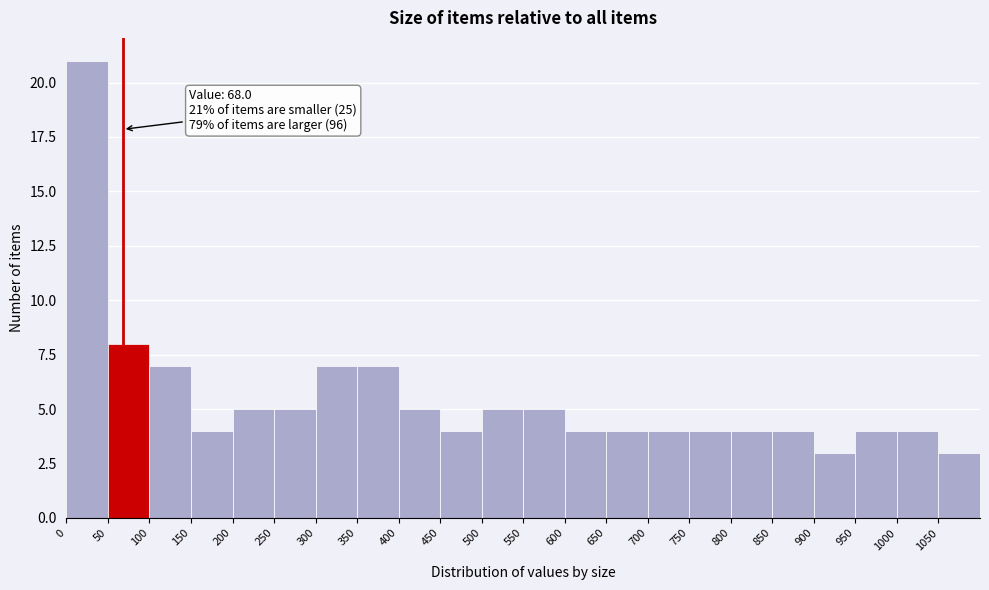

Over which range of the x-axis is the bar tallest?

0 to 50